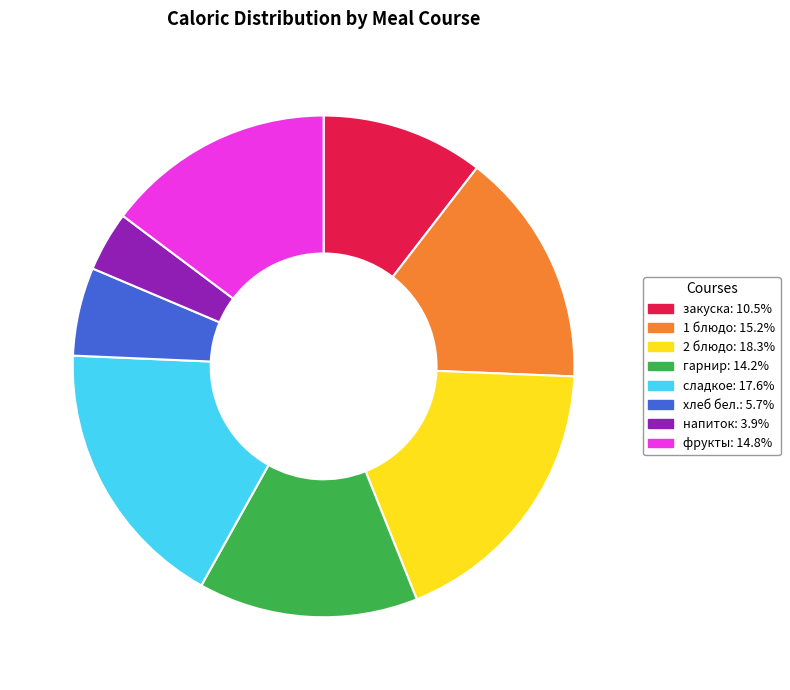

What is the ratio of the value at фрукты to the value at 2 блюдо?

0.8